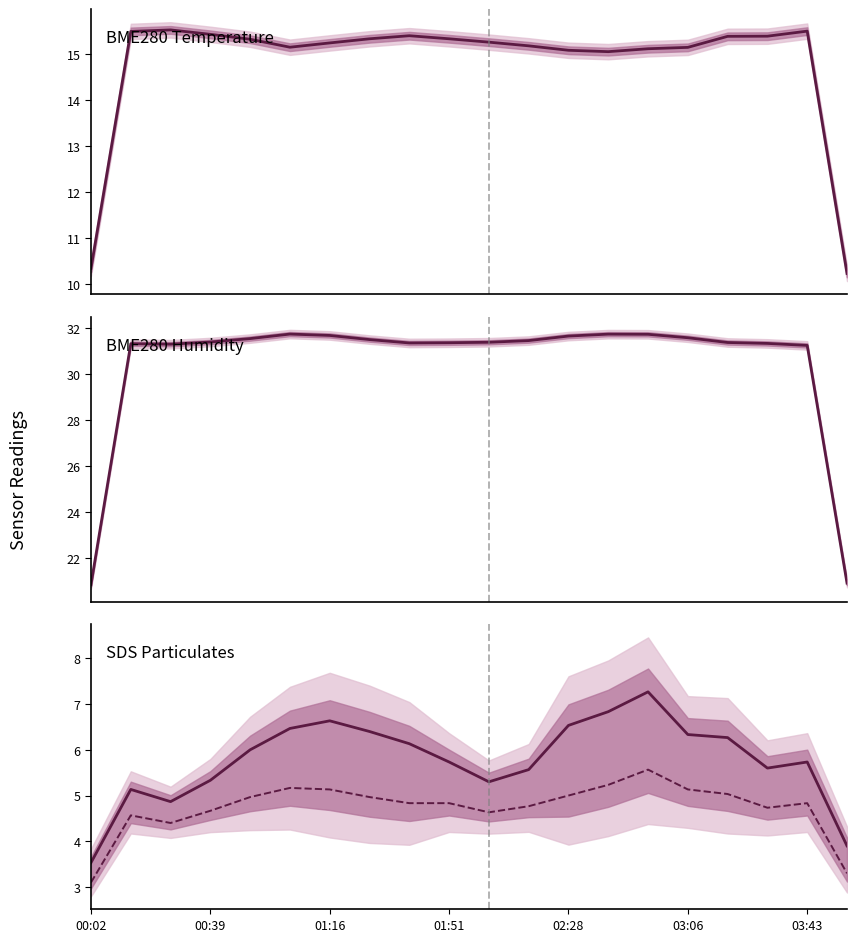

Between 03:06 and 8, which series saw the biggest shift?

BME280_humidity